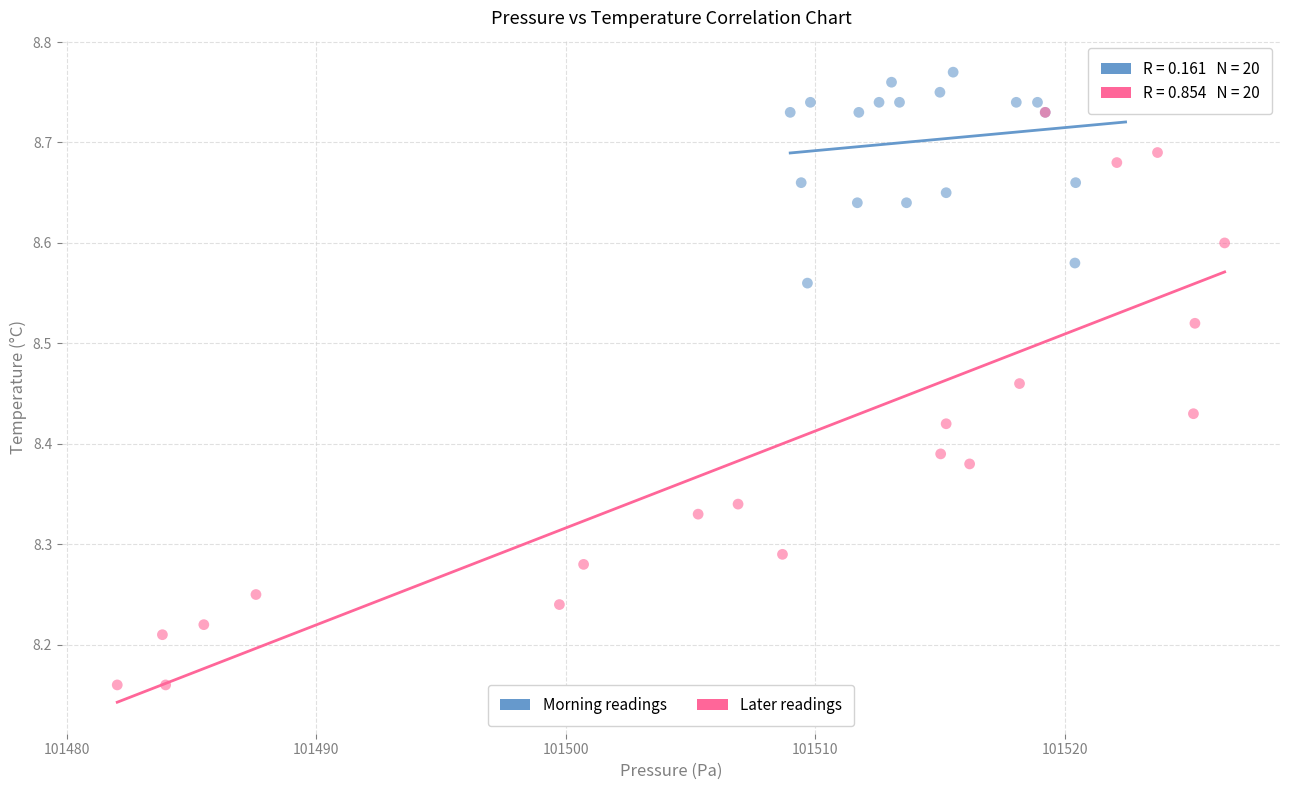

Which series contains the highest Y value?

Morning readings